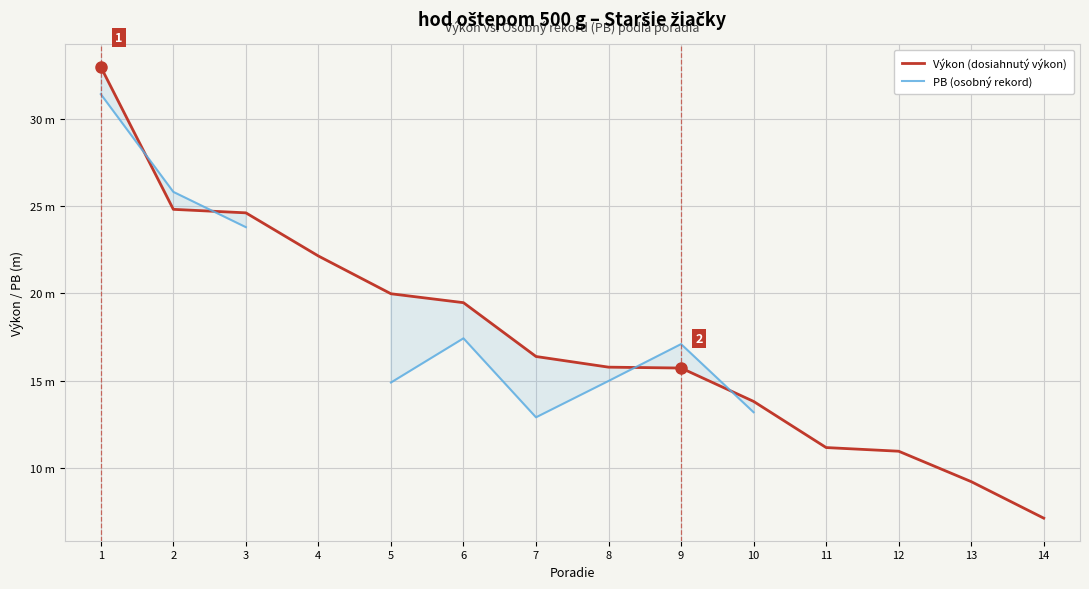

How many values in the PB (osobný rekord) series are below 17?

5